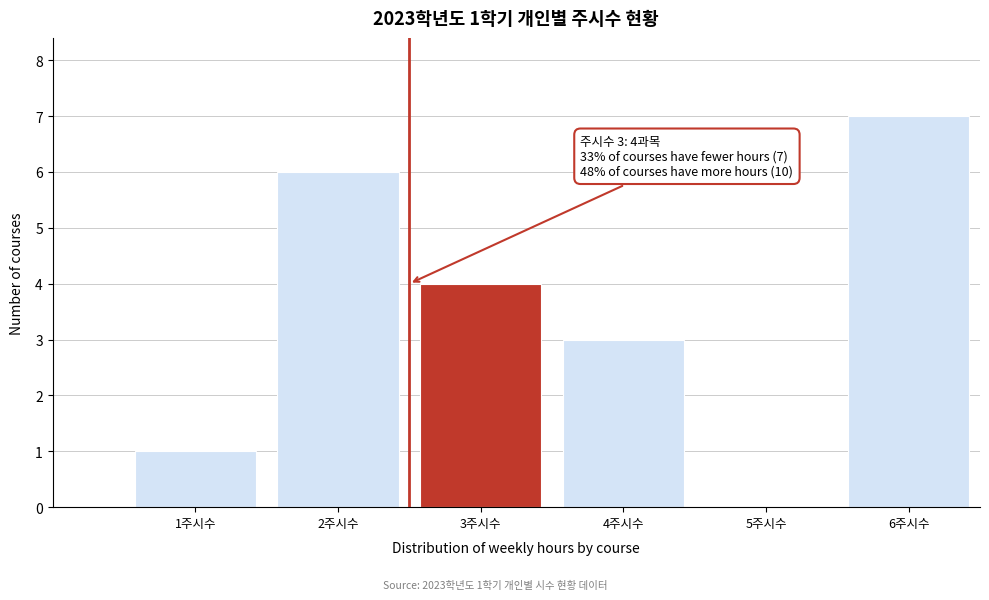

Reading left to right, transcribe all the data shown in this chart.

1주시수=1	2주시수=6	3주시수=4	4주시수=3	5주시수=0	6주시수=7